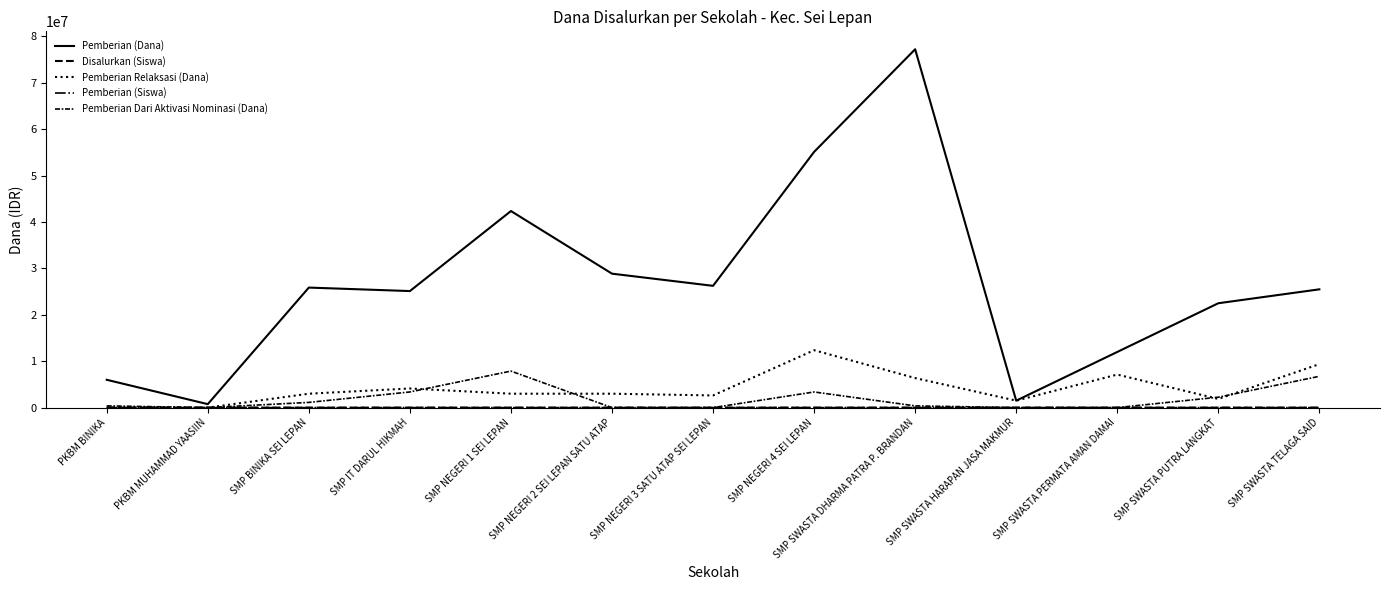

What position from the right is PKBM BINIKA?

13